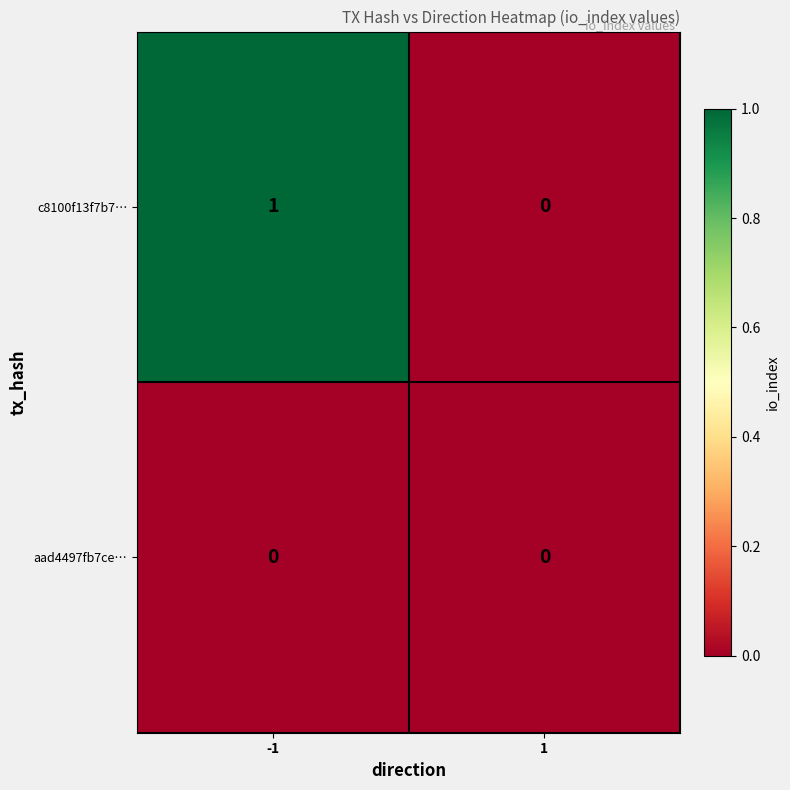

How many data points in c8100f13f7b7… are less than 1?

1